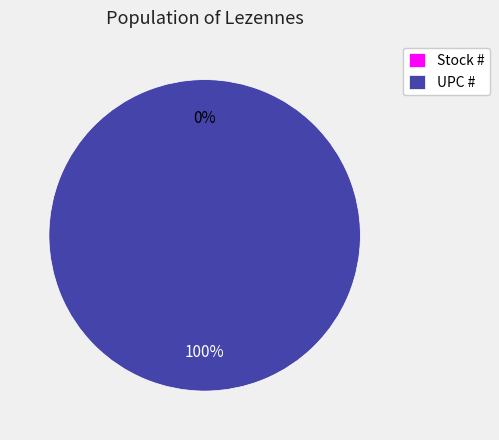

Approximately how many times larger is the value at UPC # compared to Stock #?

22767821233.4